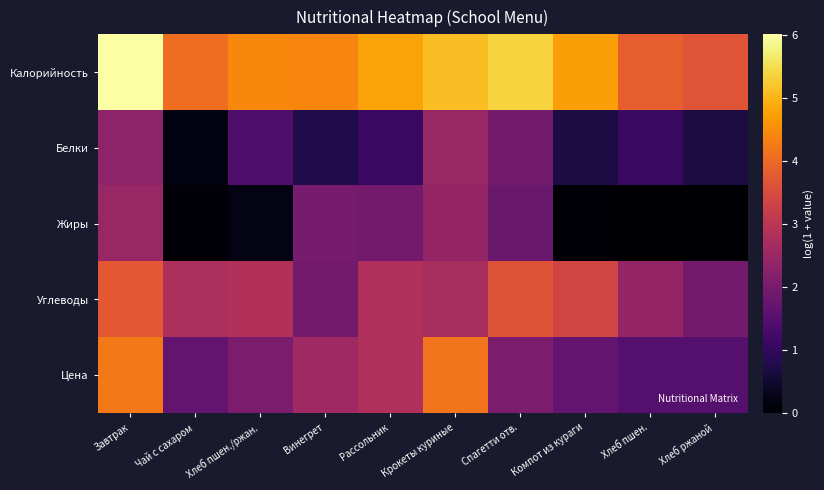

Reading right to left, extract all data points from this chart.

Калорийность: Хлеб ржаной=3.7	Хлеб пшен.=3.8	Компот из кураги=4.7	Спагетти отв.=5.4	Крокеты куриные=5.1	Рассольник=4.8	Винегрет=4.4	Хлеб пшен./ржан.=4.4	Чай с сахаром=4.1	Завтрак=6.0
Белки: Хлеб ржаной=0.7	Хлеб пшен.=1.1	Компот из кураги=0.7	Спагетти отв.=1.9	Крокеты куриные=2.5	Рассольник=1.1	Винегрет=0.8	Хлеб пшен./ржан.=1.4	Чай с сахаром=0.2	Завтрак=2.3
Жиры: Хлеб ржаной=0.0	Хлеб пшен.=0.0	Компот из кураги=0.0	Спагетти отв.=1.8	Крокеты куриные=2.4	Рассольник=1.9	Винегрет=2.0	Хлеб пшен./ржан.=0.2	Чай с сахаром=0.0	Завтрак=2.5
Углеводы: Хлеб ржаной=1.9	Хлеб пшен.=2.4	Компот из кураги=3.4	Спагетти отв.=3.6	Крокеты куриные=2.7	Рассольник=2.8	Винегрет=1.9	Хлеб пшен./ржан.=2.9	Чай с сахаром=2.8	Завтрак=3.7
Цена: Хлеб ржаной=1.5	Хлеб пшен.=1.5	Компот из кураги=1.7	Спагетти отв.=2.1	Крокеты куриные=4.2	Рассольник=2.8	Винегрет=2.6	Хлеб пшен./ржан.=2.1	Чай с сахаром=1.7	Завтрак=4.2